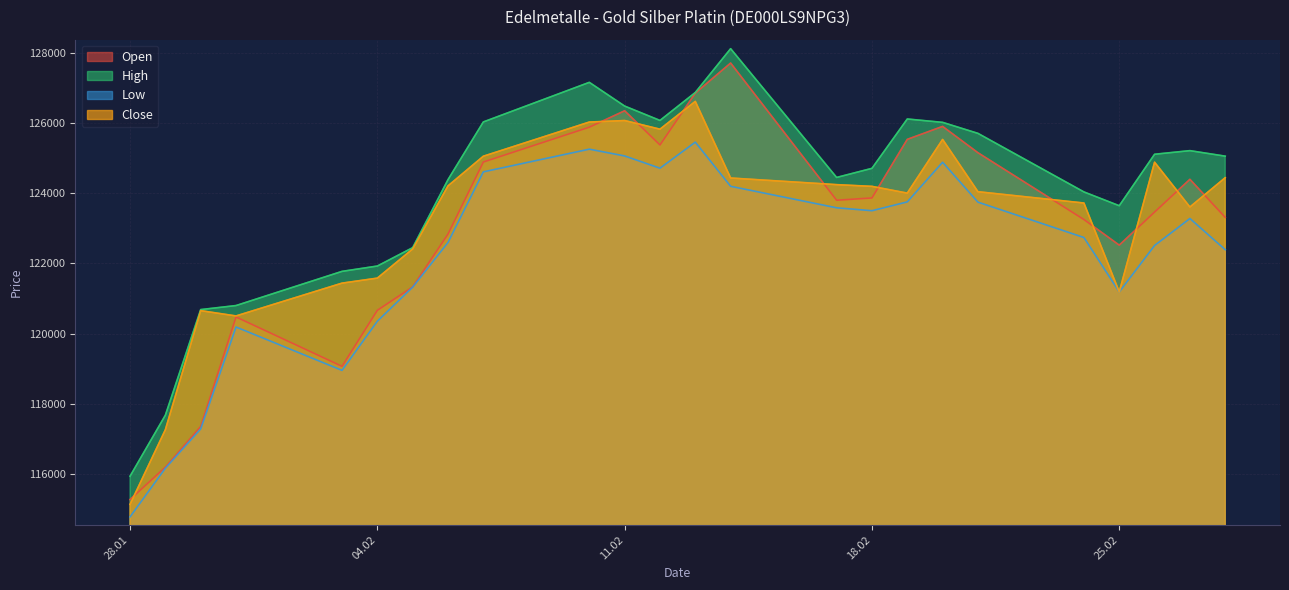

Which series changed the most between 06.02.2025 and 27.02.2025?

Open